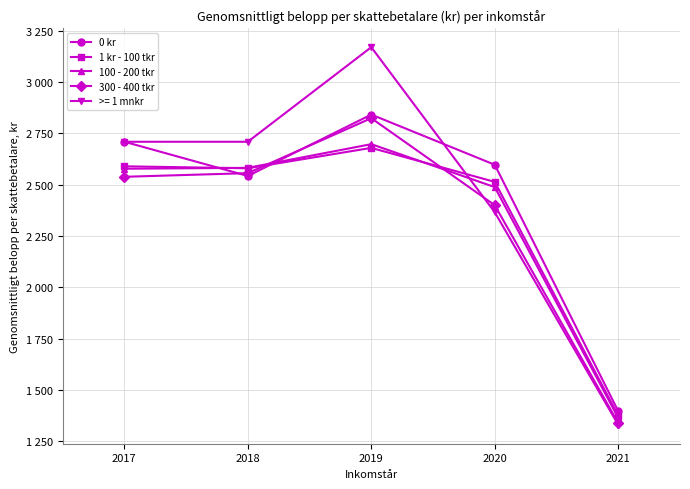

At how many categories does at least one series exceed 1986?

4